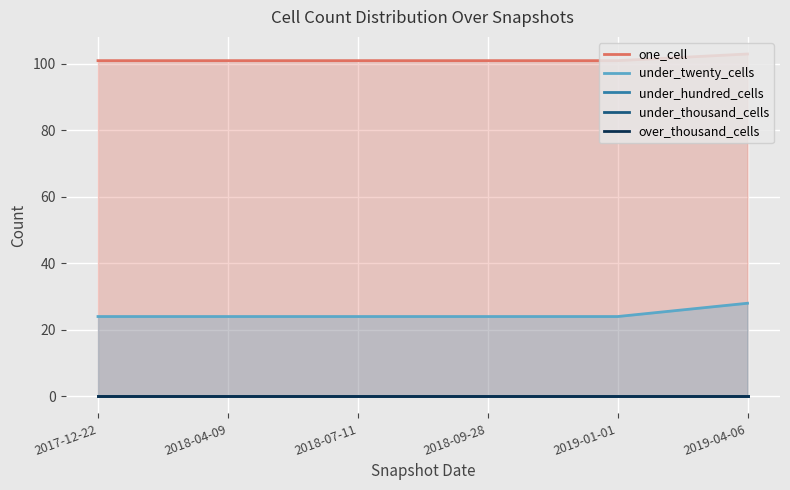

True or false: under_thousand_cells and under_hundred_cells intersect in this chart.

False